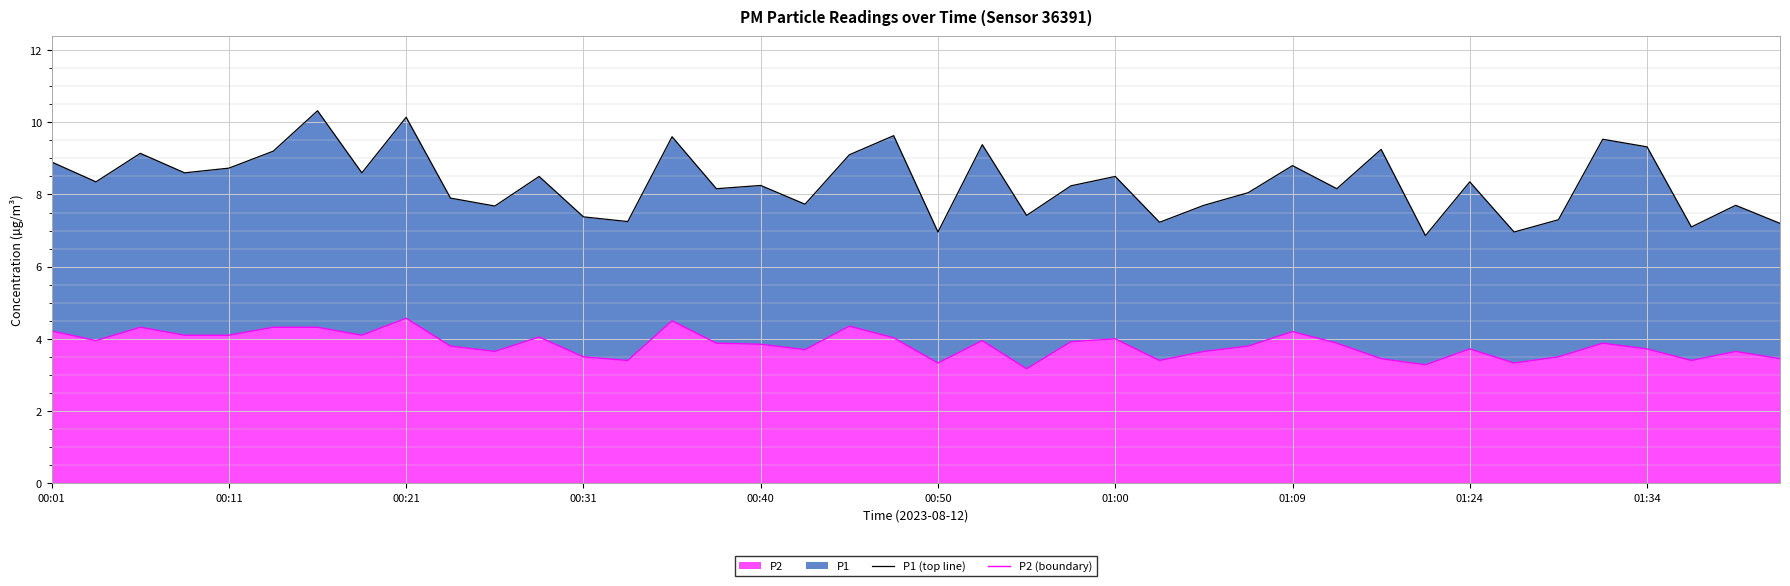

Reading left to right, what are all the values shown in this chart?

P1 (top line): 8.9	8.4	9.1	8.6	8.7	9.2	10.3	8.6	10.1	7.9	7.7	8.5	7.4	7.2	9.6	8.2	8.2	7.7	9.1	9.6	7.0	9.4	7.4	8.2	8.5	7.2	7.7	8.1	8.8	8.2	9.2	6.9	8.3	7.0	7.3	9.5	9.3	7.1	7.7	7.2
P2 (boundary): 4.2	4.0	4.3	4.1	4.1	4.3	4.3	4.1	4.6	3.8	3.6	4.0	3.5	3.4	4.5	3.9	3.9	3.7	4.3	4.0	3.3	4.0	3.2	3.9	4.0	3.4	3.6	3.8	4.2	3.9	3.5	3.3	3.7	3.3	3.5	3.9	3.7	3.4	3.6	3.5